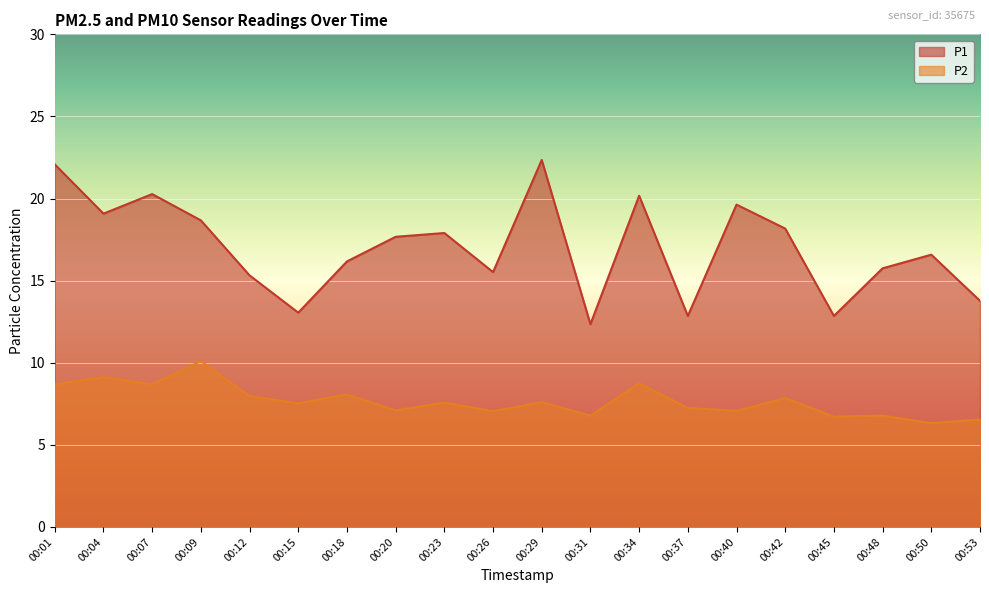

What is the average value of the P2 series?

7.7